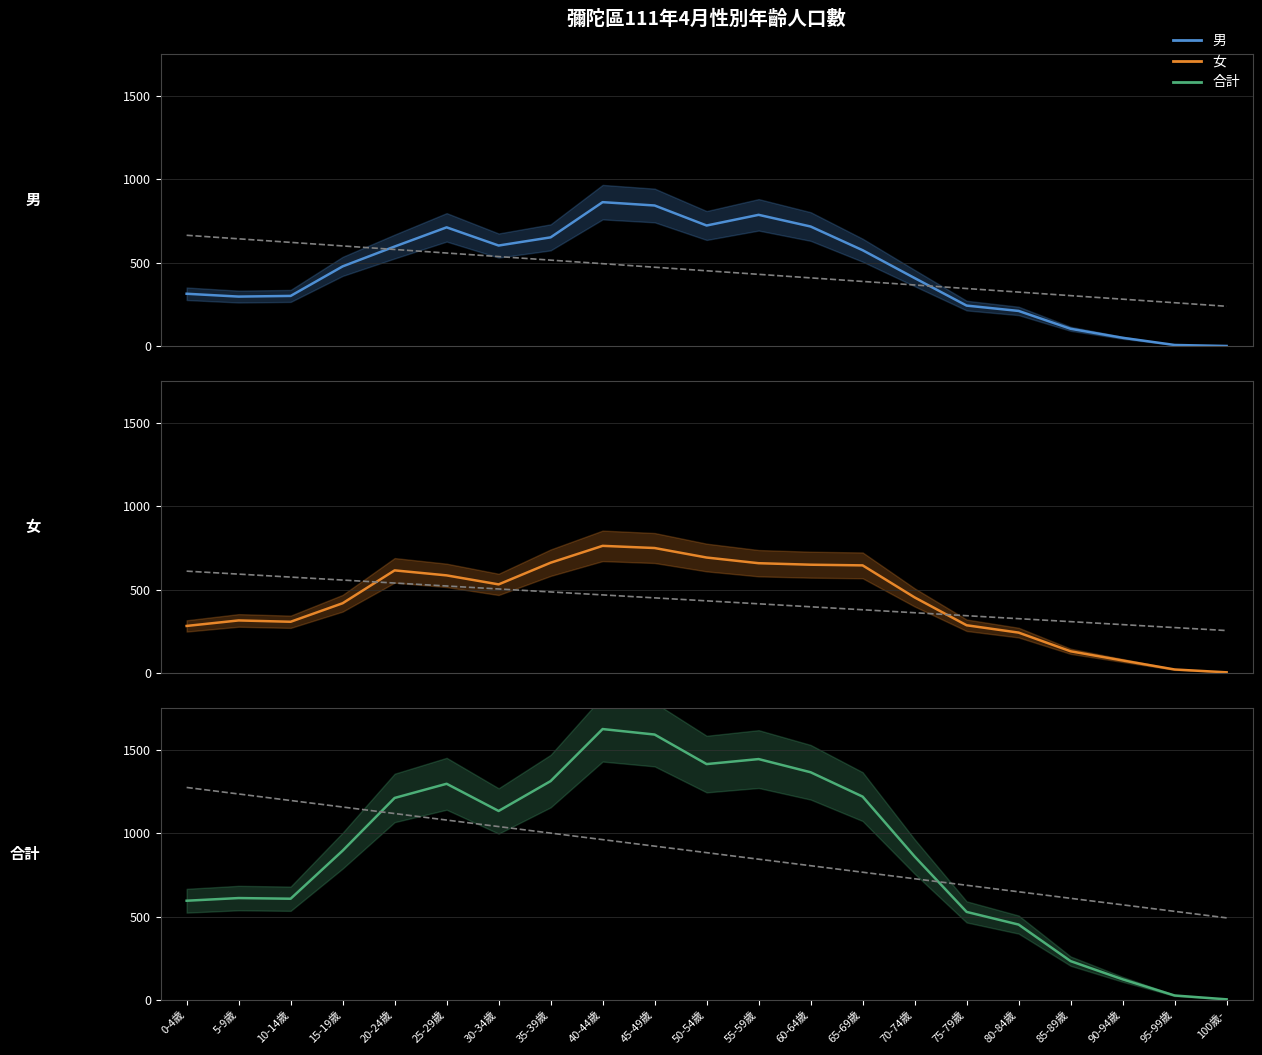

What is the difference between the second highest and second lowest values in the 男 series?

836